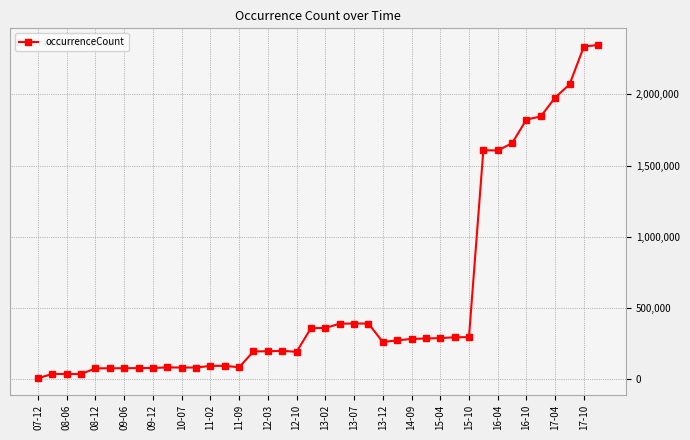

What is the smallest value displayed?

8530